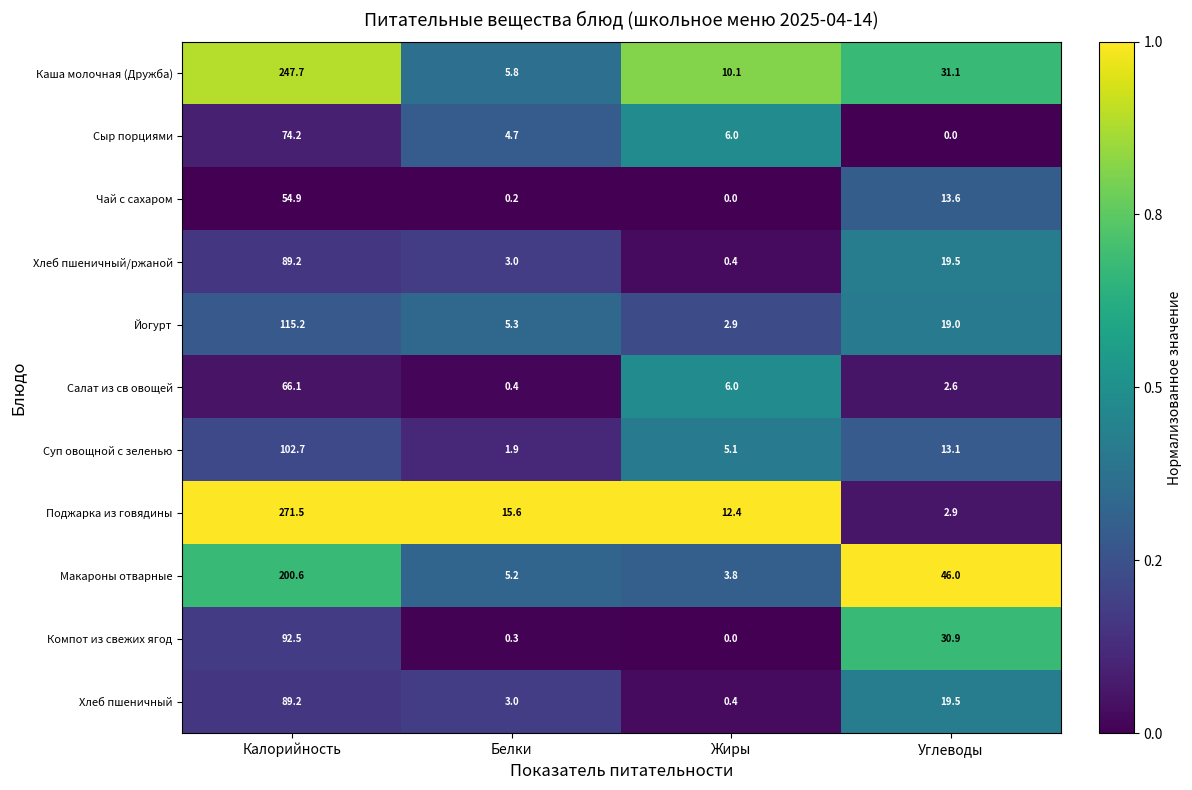

True or false: Сыр порциями has a value of 1.9 at Белки.

False